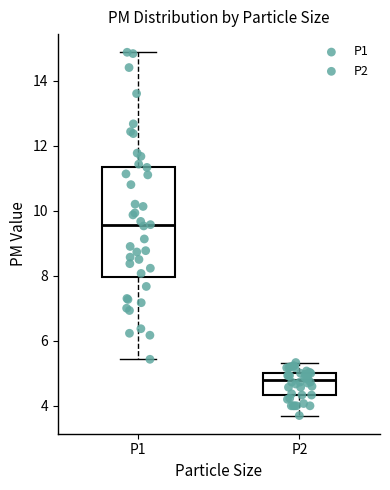

Where does the median line of the box for P1 sit on the y-axis? The values are not printed on the chart, so give them approximately, as read against the axis.

9.6